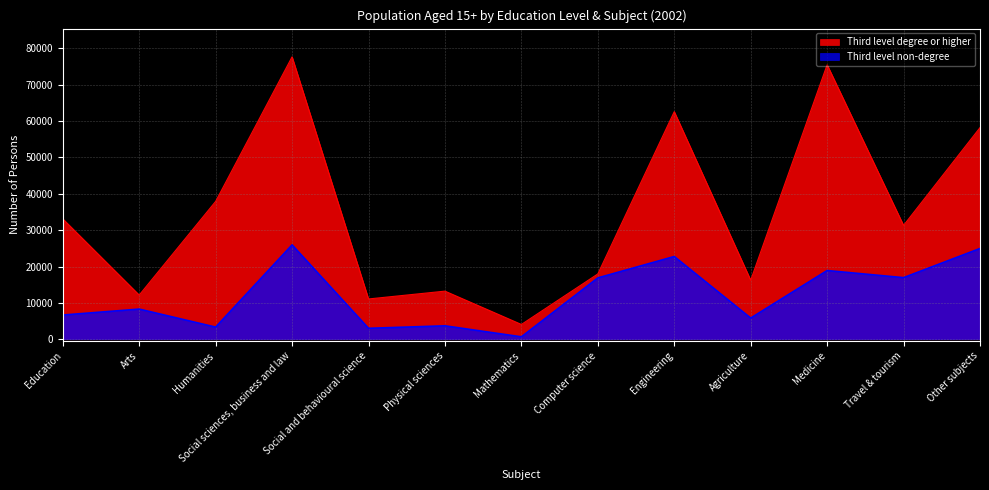

True or false: Third level degree or higher and Third level non-degree intersect in this chart.

False